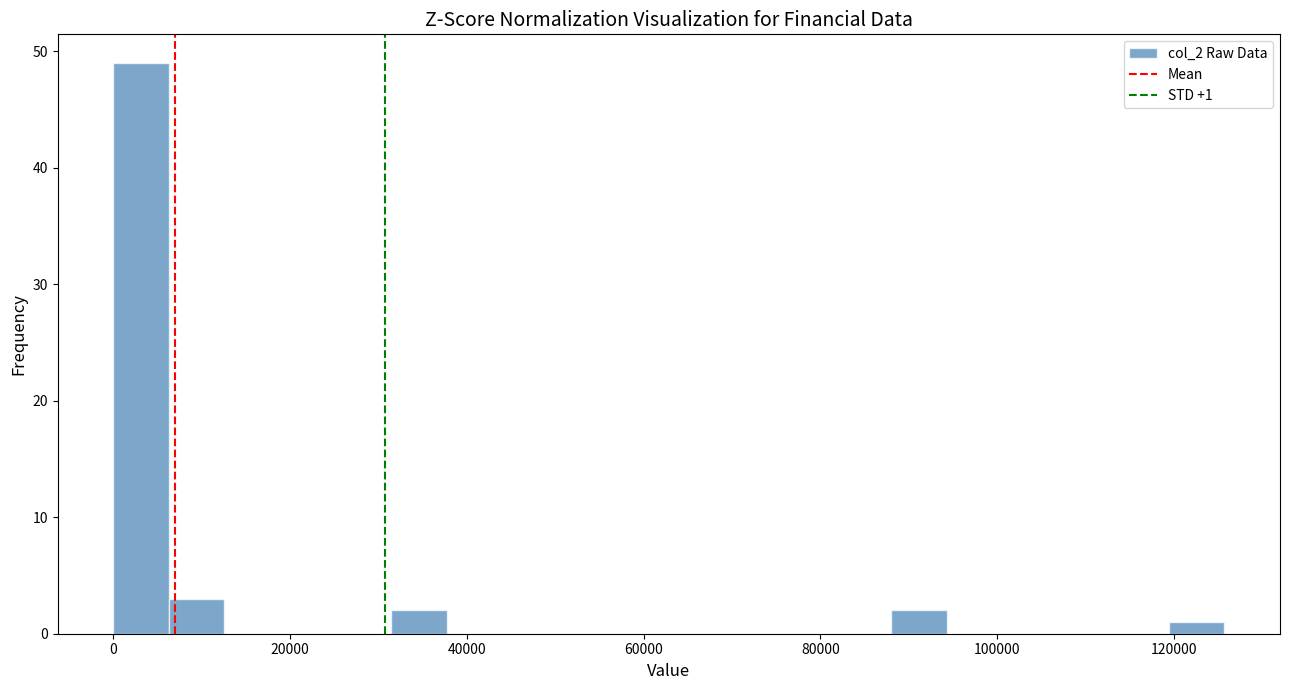

Around what value on the x-axis is the tallest bar? Give the approximate position of its centre, as read against the axis.

4000